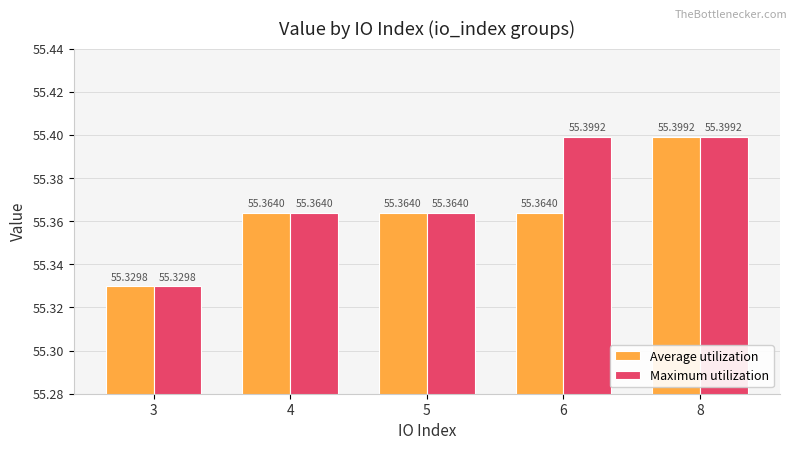

Reading right to left, what are all the values shown in this chart?

Average utilization: 55.4	55.4	55.4	55.4	55.3
Maximum utilization: 55.4	55.4	55.4	55.4	55.3